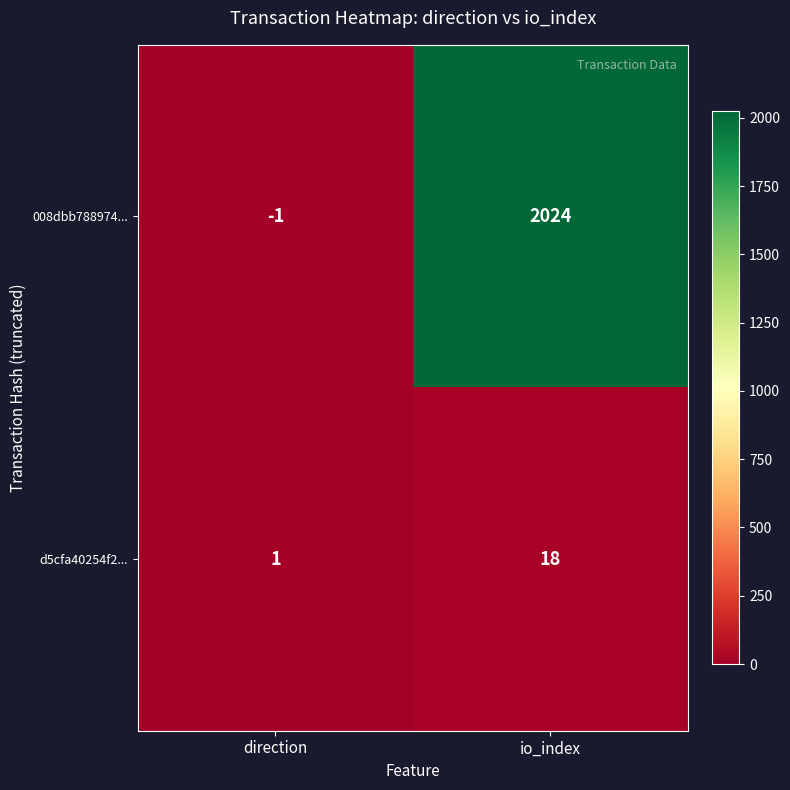

What is the maximum value for 008dbb788974...?

2024